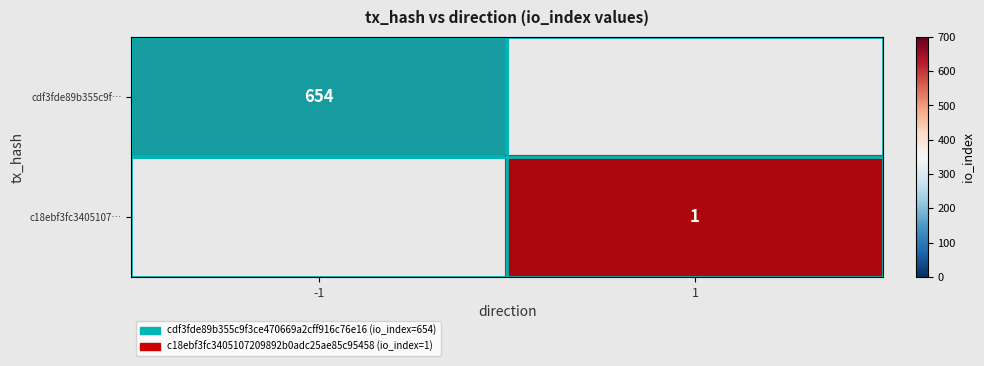

The value of cdf3fde89b355c9f… at -1 is 941. True or false?

False